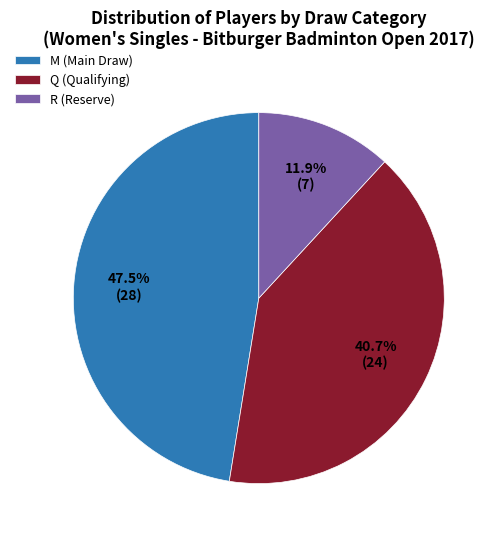

Rank the categories by value from highest to lowest.

M (Main Draw), Q (Qualifying), R (Reserve)